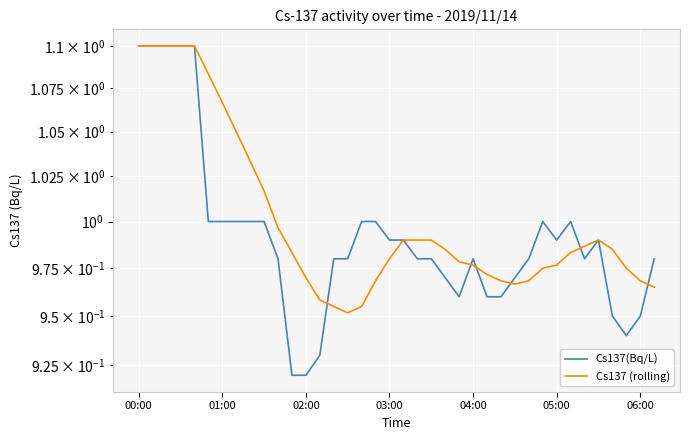

At which category is the sum across all series the highest?

00:00